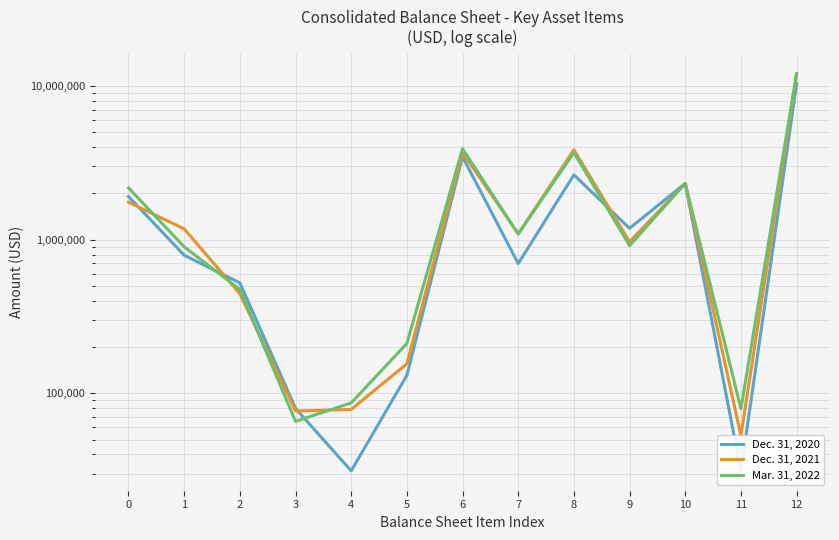

What is the difference between the Mar. 31, 2022 values at 6 and 11?

3829253